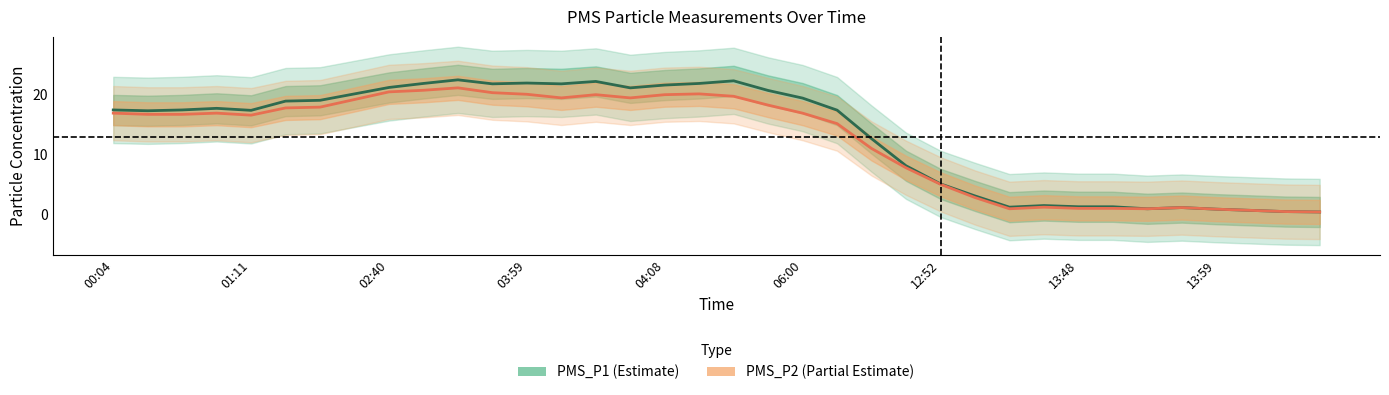

Which series has the largest range (max minus min)?

PMS_P1